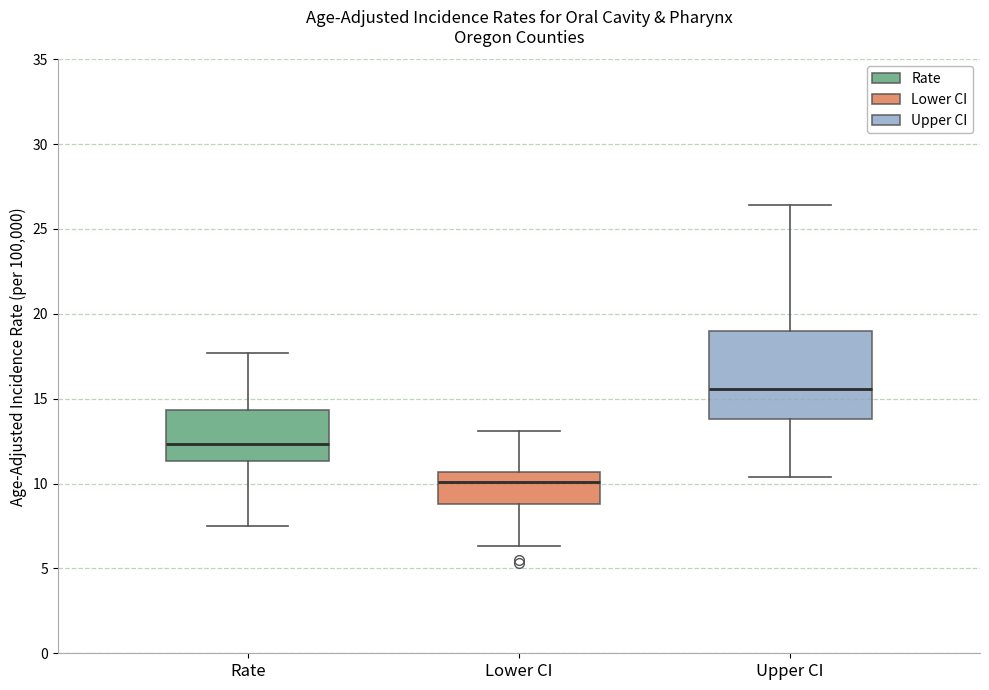

Where does the lower whisker of the box for Lower CI end on the y-axis? The values are not printed on the chart, so give them approximately, as read against the axis.

6.5